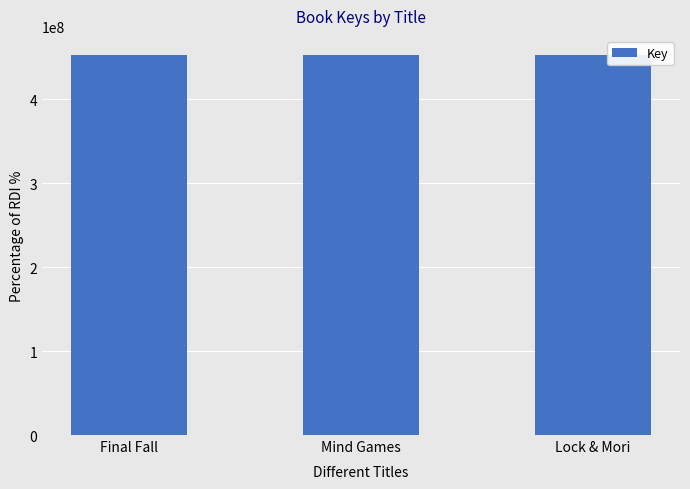

Count the values in the range 452866265 to 452869129.

3